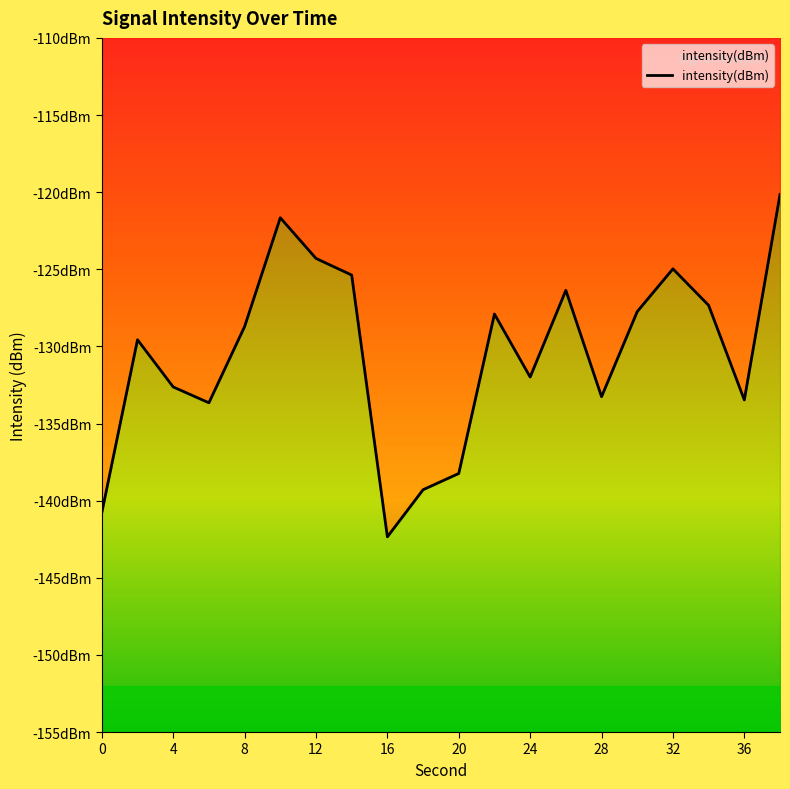

Count the number of data series in this chart.

1